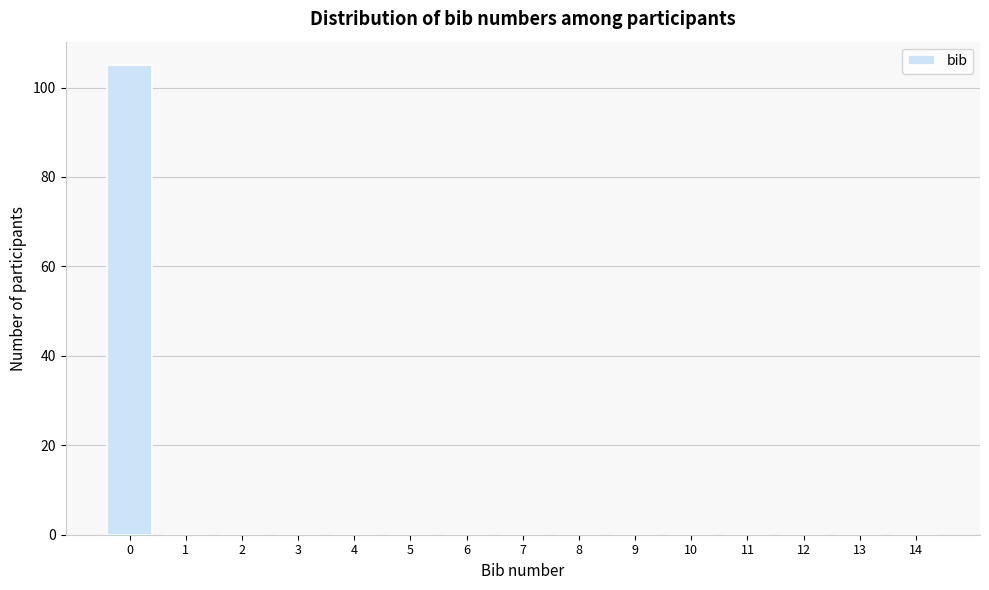

How tall is the bar that spans -0.5 to 0.5 on the x-axis? The values are not printed on the chart, so give them approximately, as read against the axis.

106